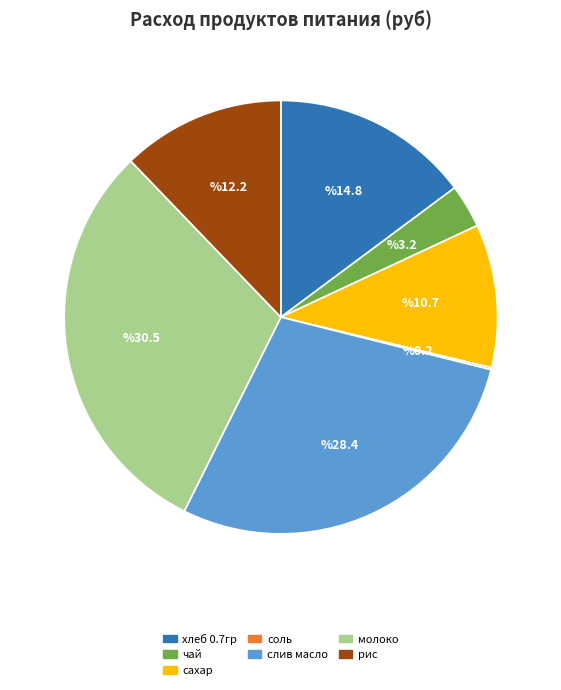

Which category has the biggest portion of the pie?

молоко